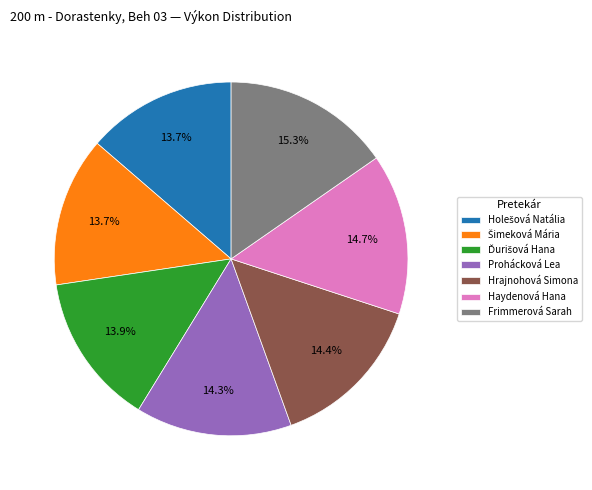

To the nearest percent, what is the difference between the largest and smallest slice percentages?

2%